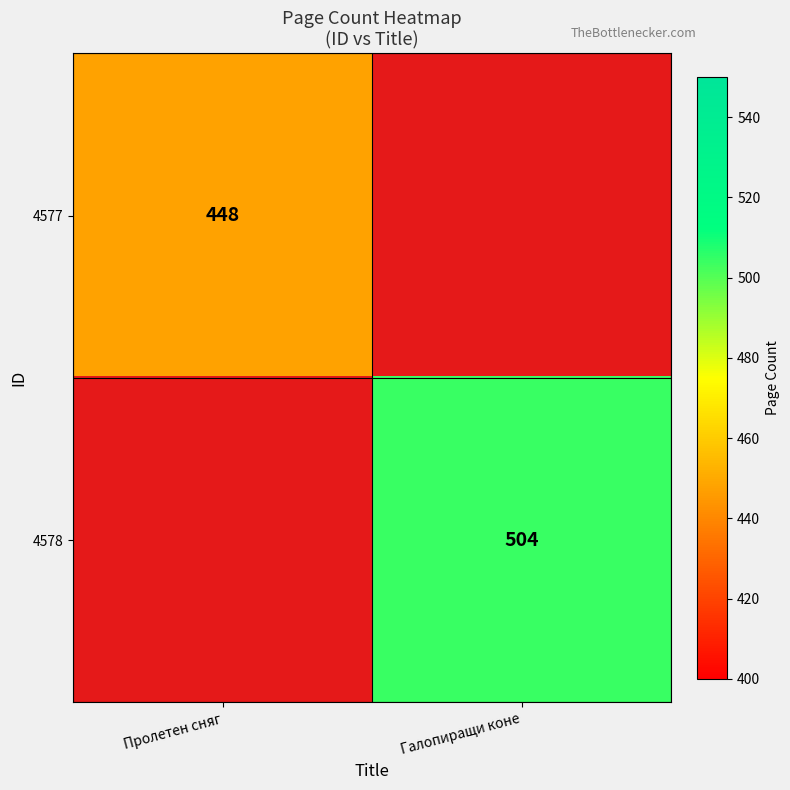

Is it true that 4577 equals 448 at Пролетен сняг?

True